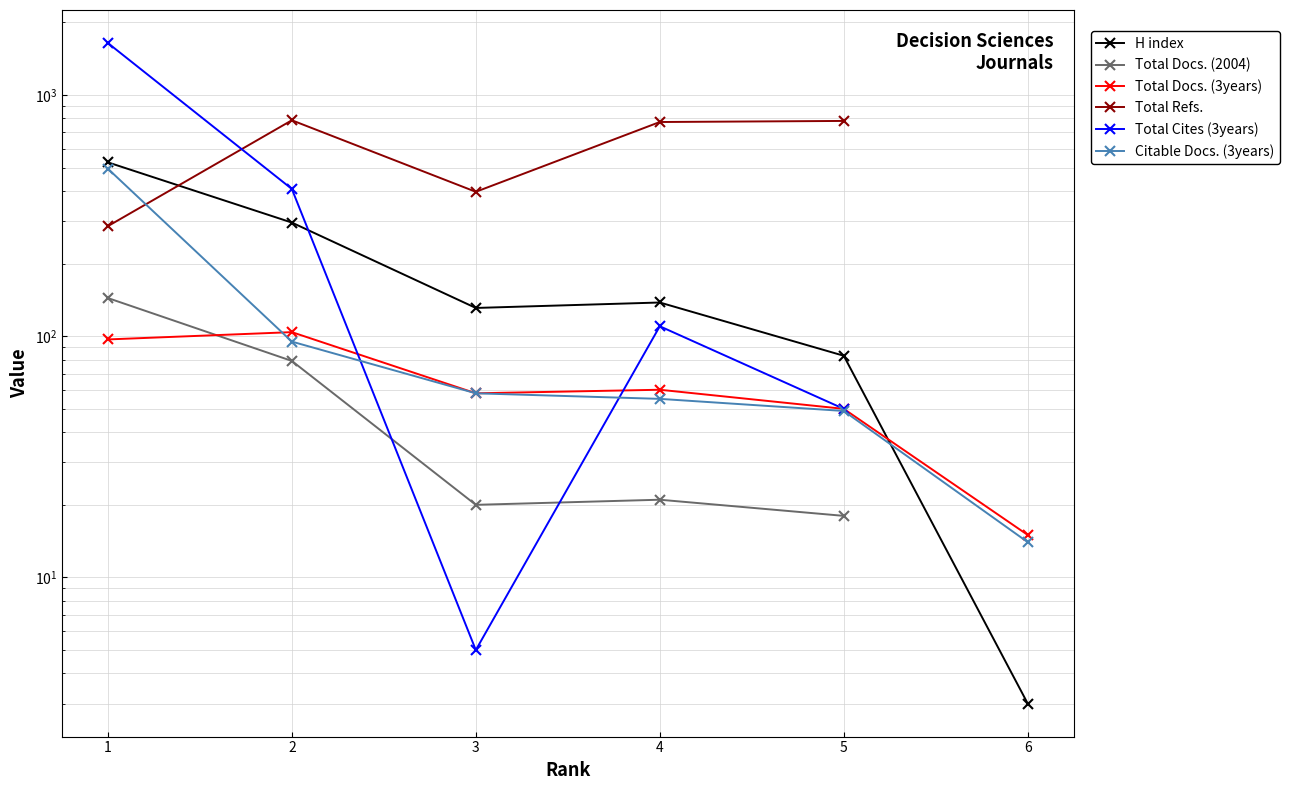

What is the value of the Total Cites (3years) point at the 2nd from the left?

408.0